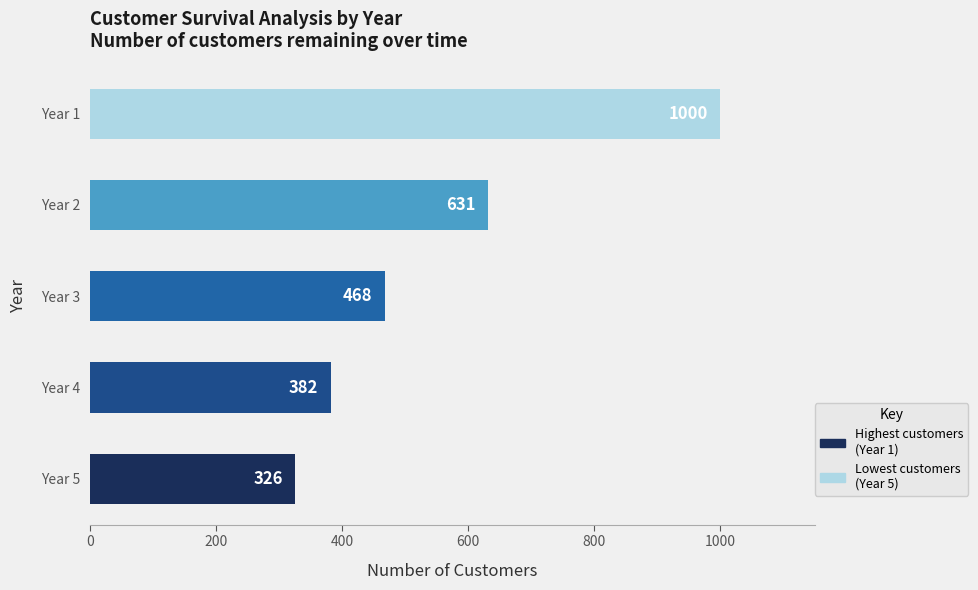

Read the value at Year 3, to the nearest 100.

500